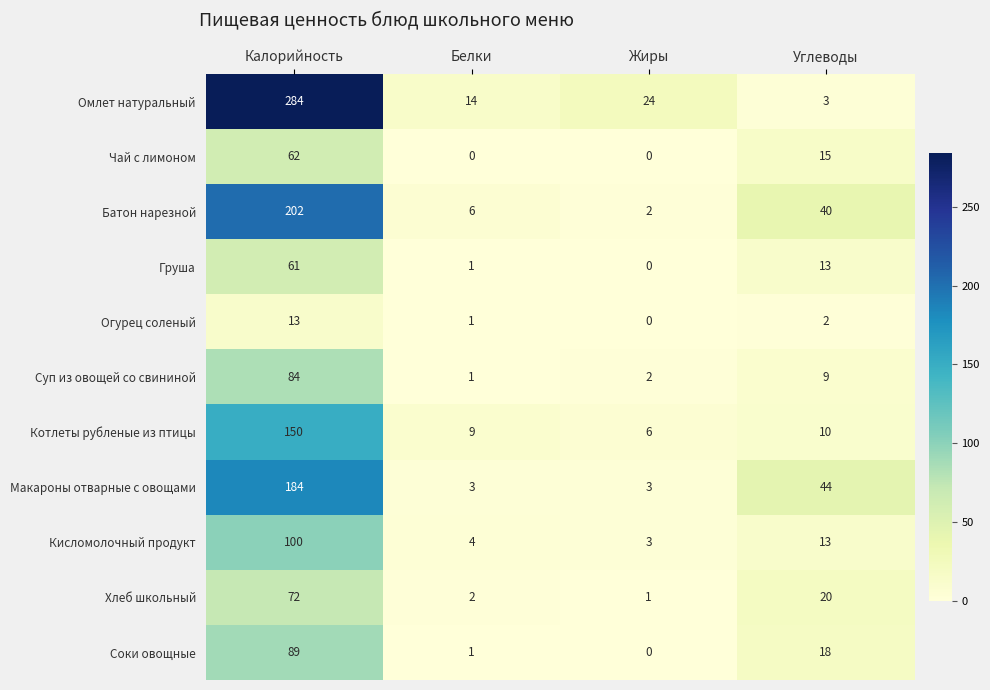

Read the Макароны отварные с овощами value at Углеводы, to the nearest 10.

40